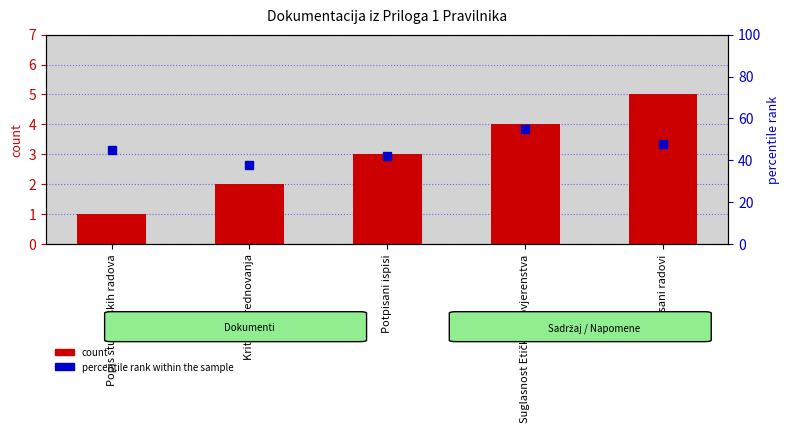

At how many categories does at least one series exceed 35?

5